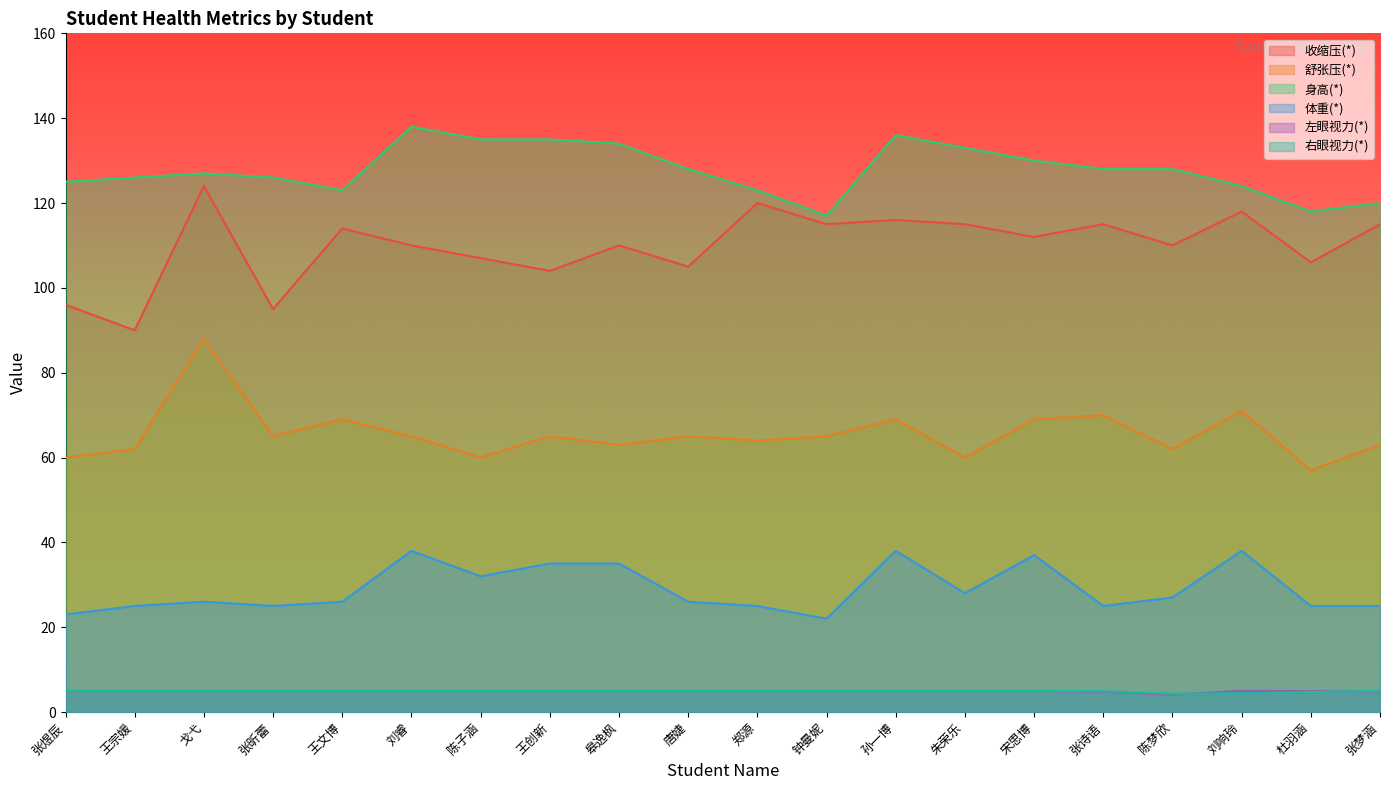

How many data points does each series have?

20